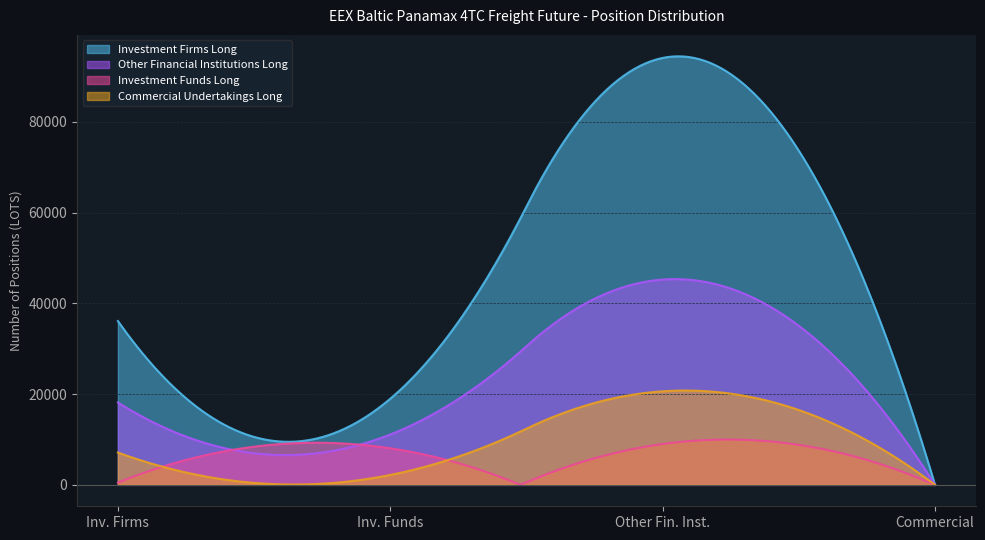

Which series has the largest total across all categories?

Investment Firms Long